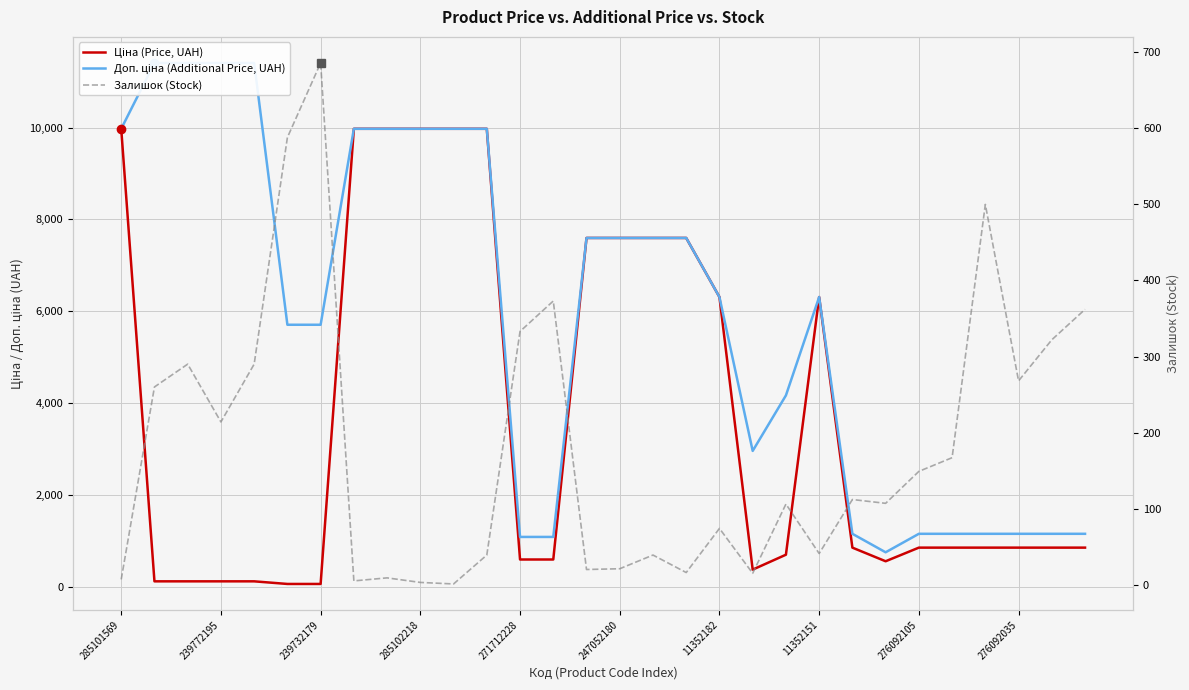

How many interior local peaks does the Доп. ціна (Additional Price, UAH) series have?

1